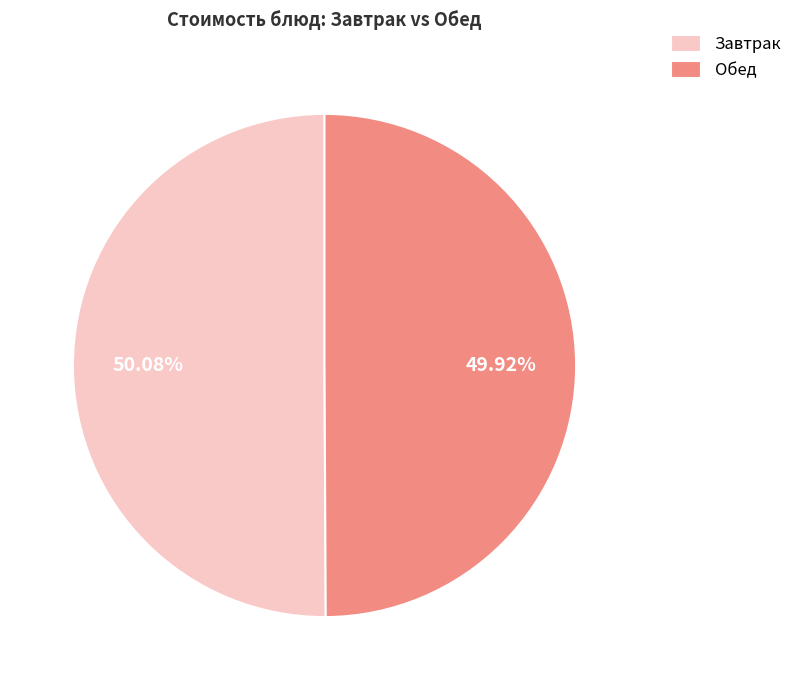

What is the ratio of the value at Завтрак to the value at Обед?

1.0